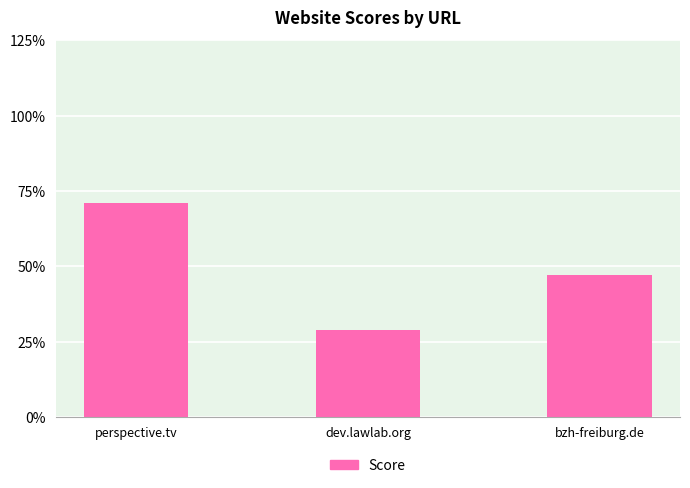

Reading left to right, list all the values displayed in this chart.

71	29	47